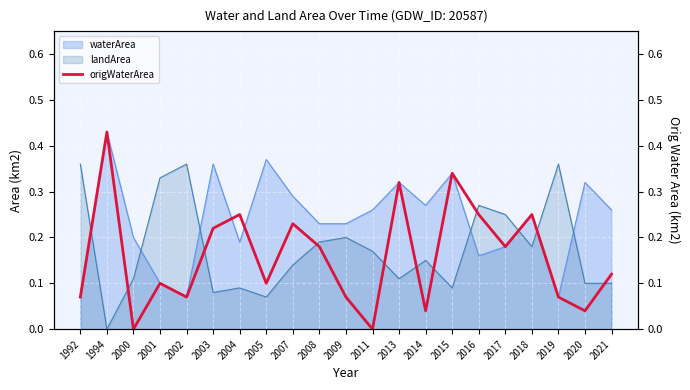

At which category does the chart reach its peak across all series?

1994